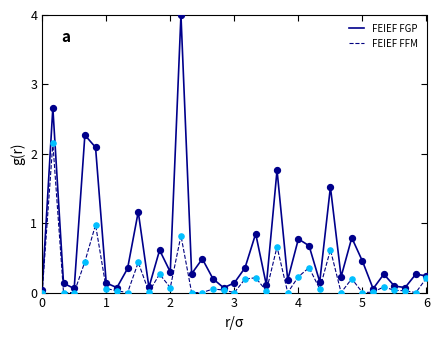

Which series has the largest total across all categories?

FEIEF FGP